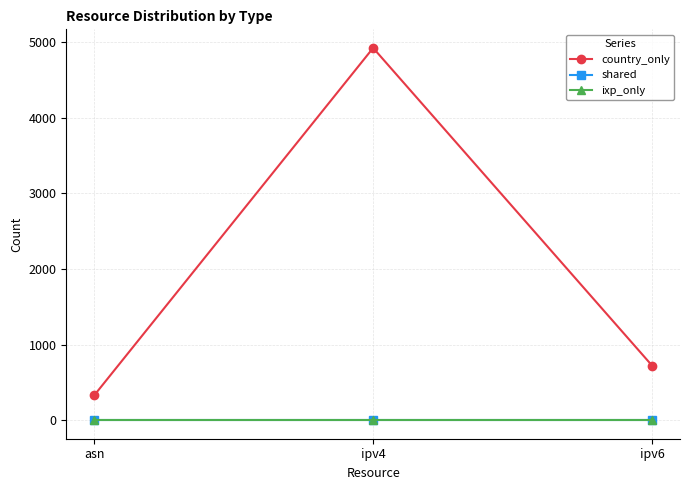

Is it true that country_only equals 115 at asn?

False